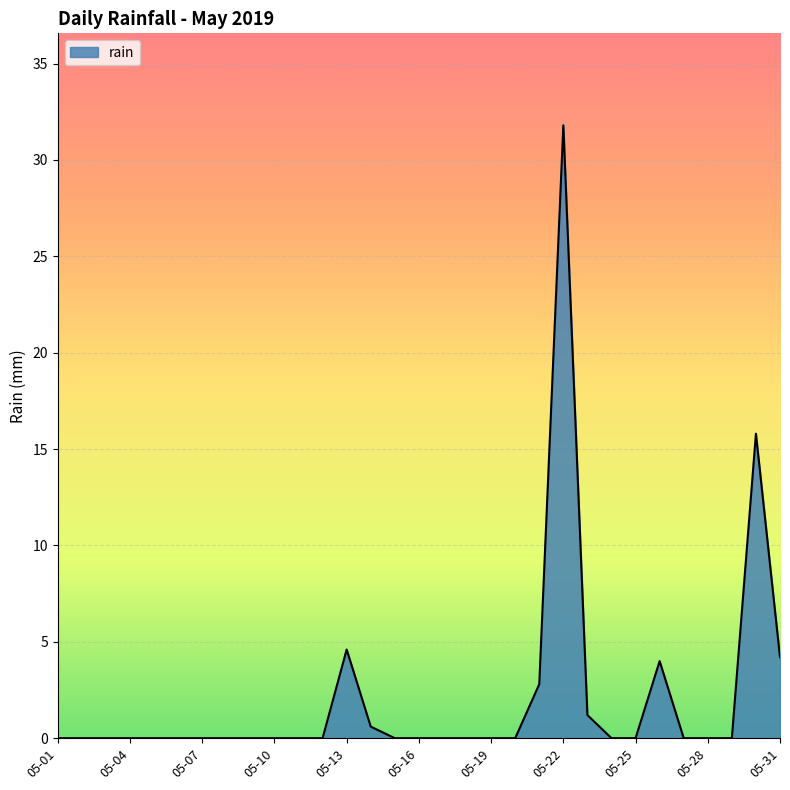

What is the difference between the maximum and minimum values?

31.8